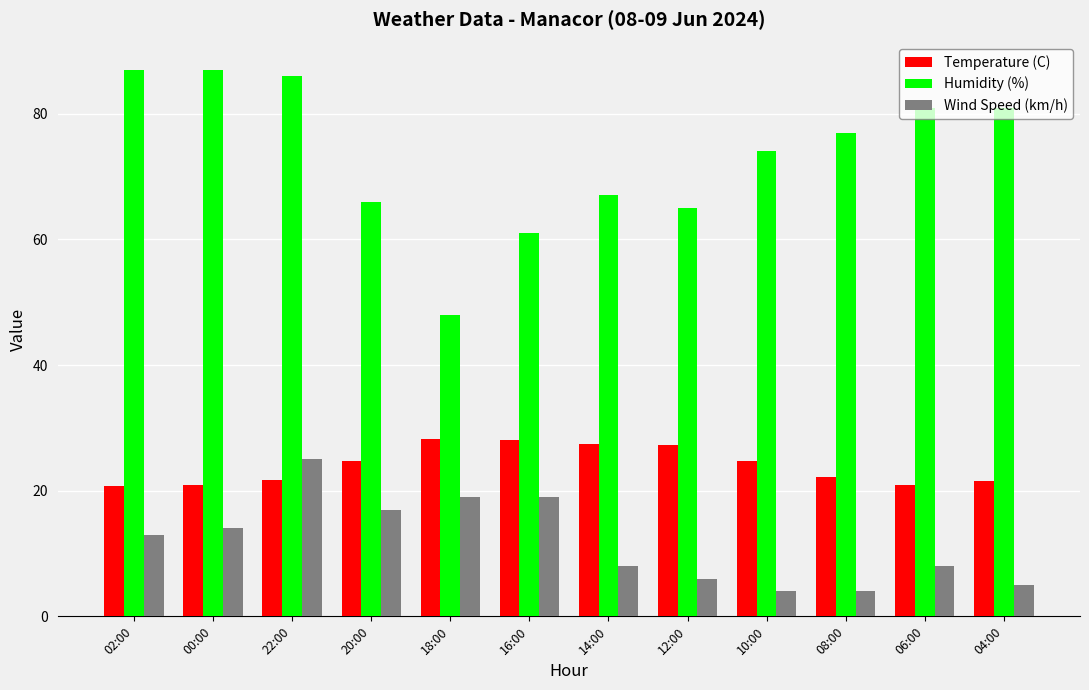

What is the difference between the highest and lowest values at 04:00?

76.0